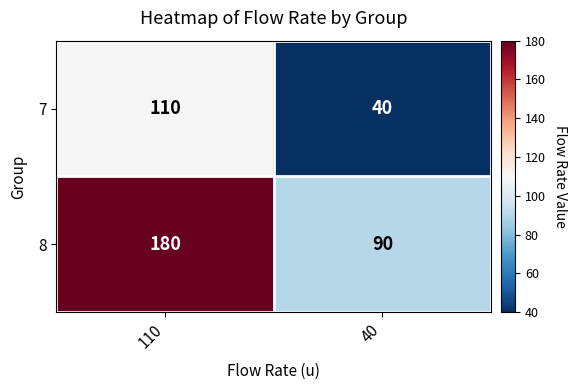

At which category is the sum across all series the highest?

110